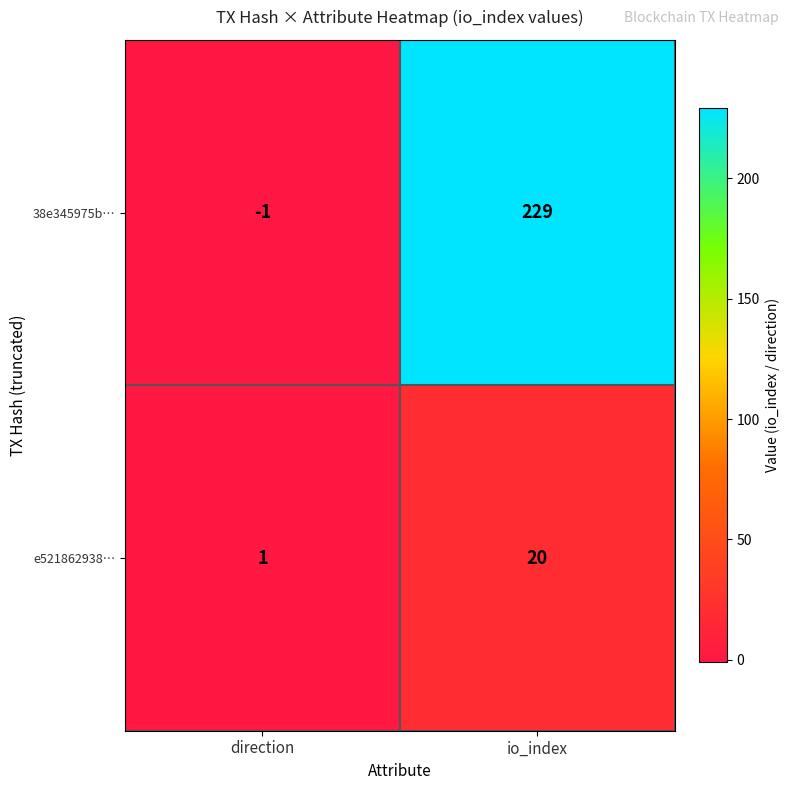

Is it true that 38e345975b… equals 124 at io_index?

False